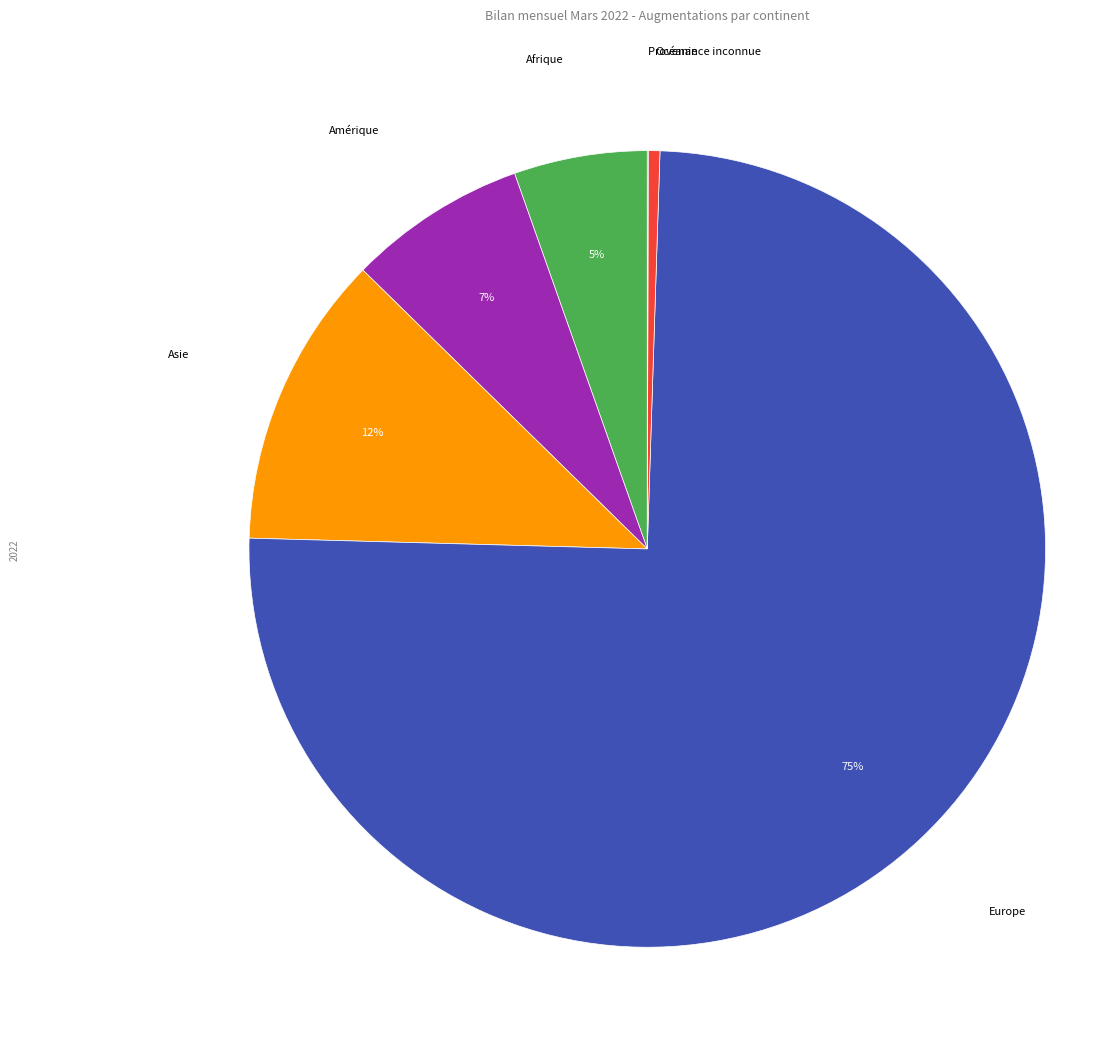

To the nearest percent, what is the difference between the Afrique and Amérique slice percentages?

2%